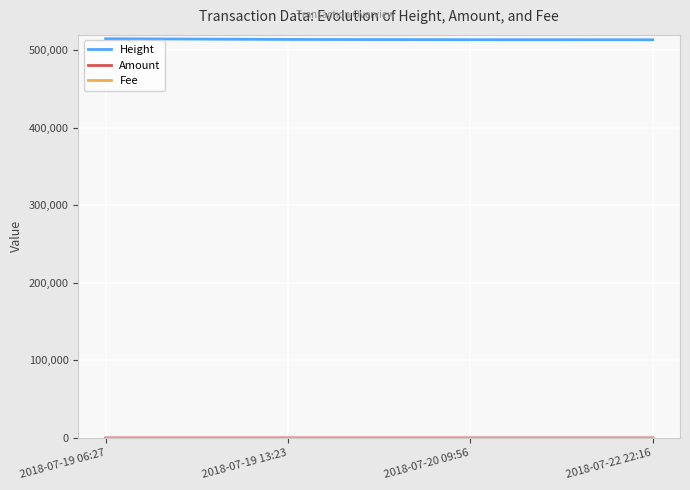

Which series has the largest total across all categories?

Height